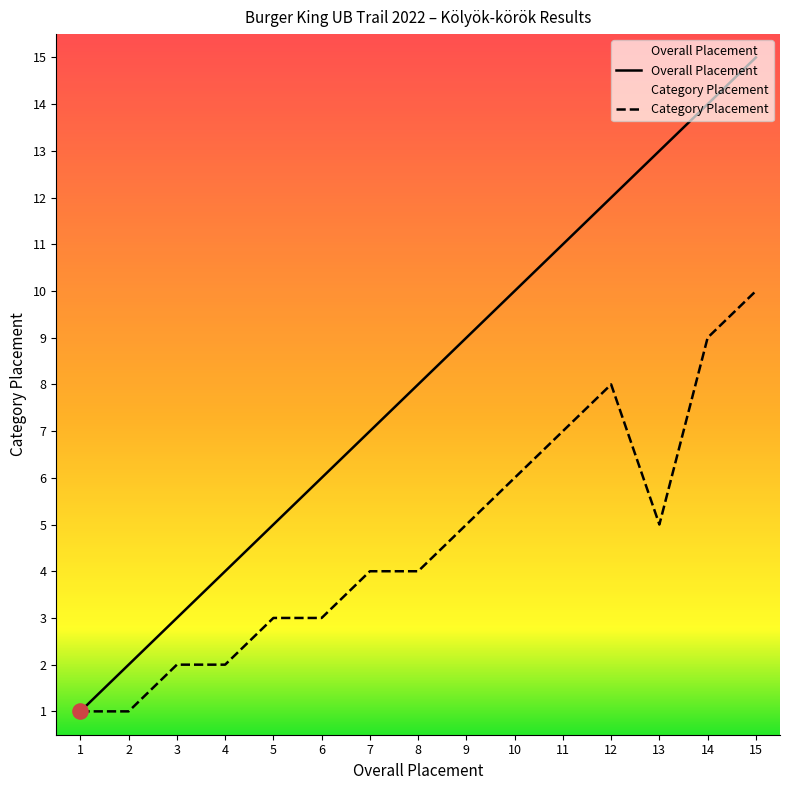

Which series contains the lowest Y value?

Overall Placement